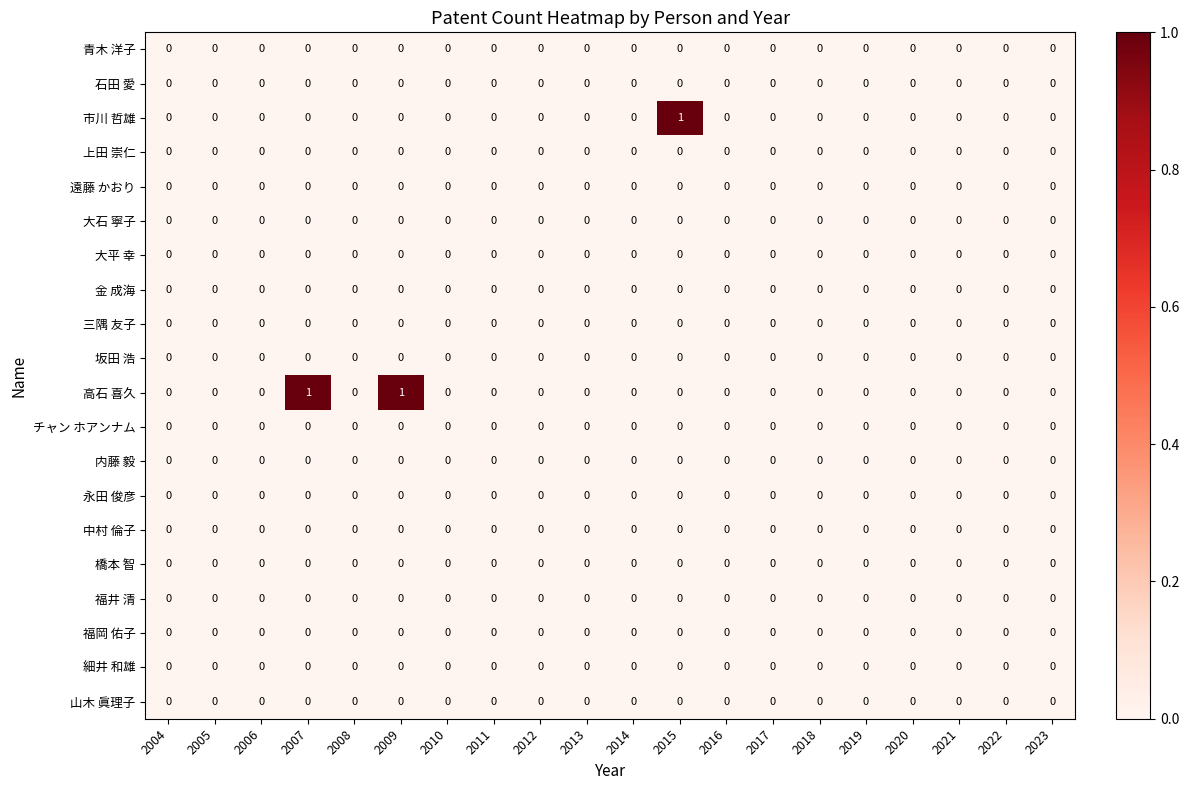

The value of 坂田 浩 at 2011 is 0. True or false?

True